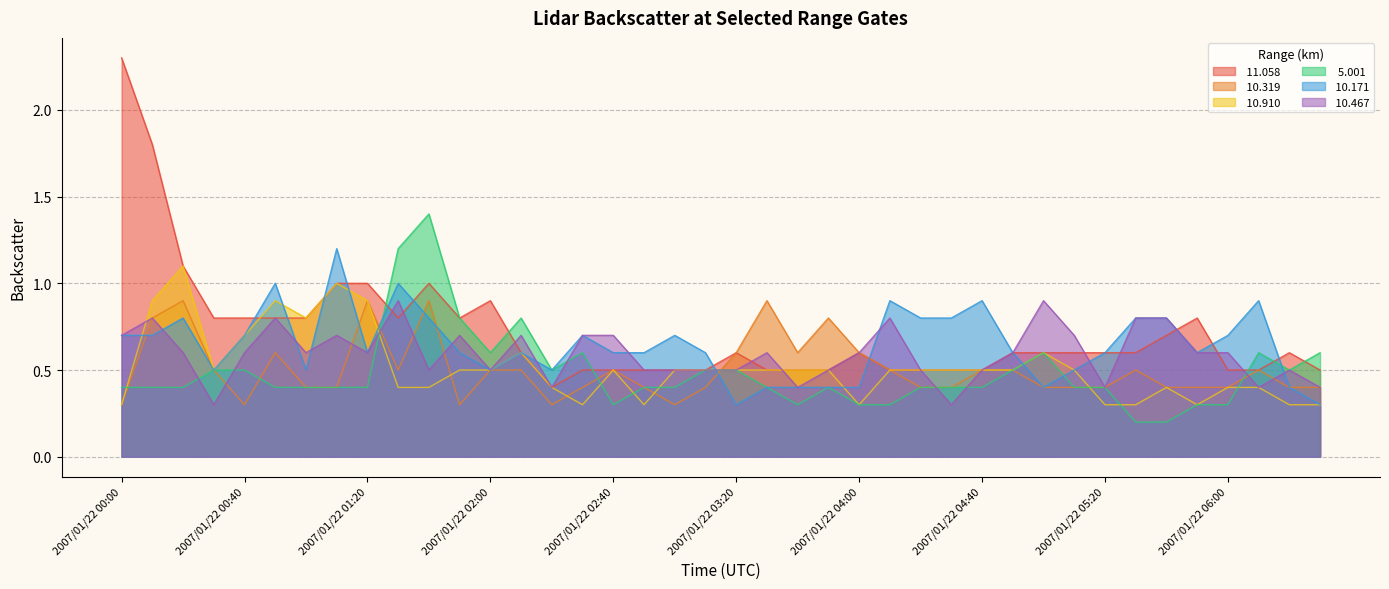

Between 2007/01/22 02:50 and 2007/01/22 01:00, which is larger?

2007/01/22 01:00